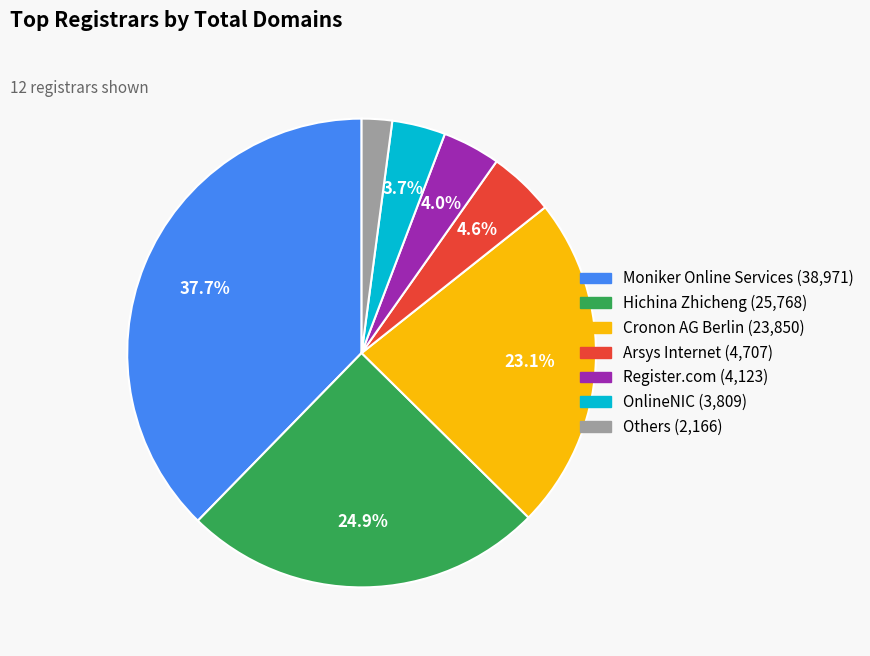

Is there a majority slice in this chart?

No